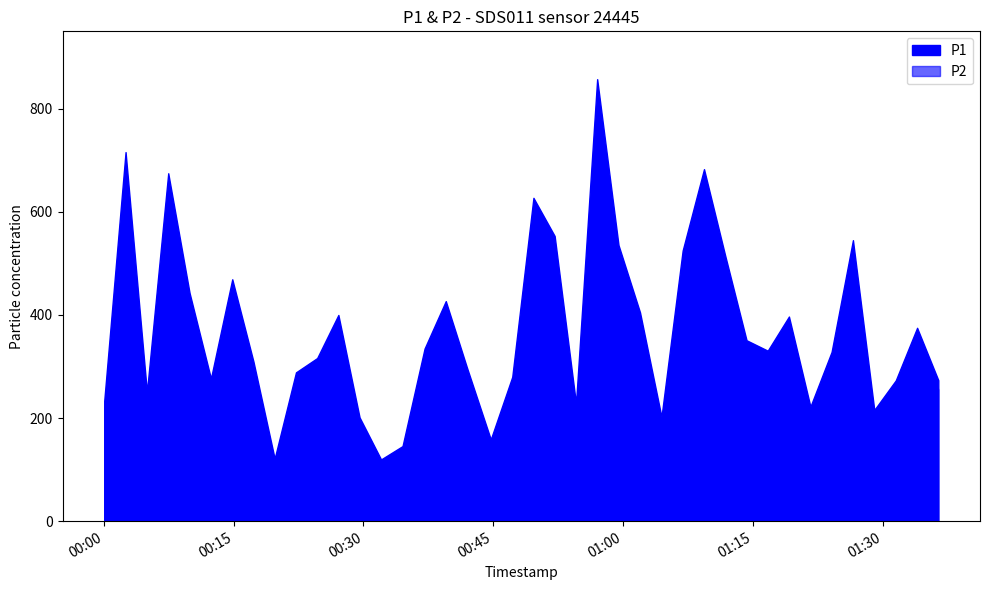

What are all the series names shown in the legend?

P1, P2